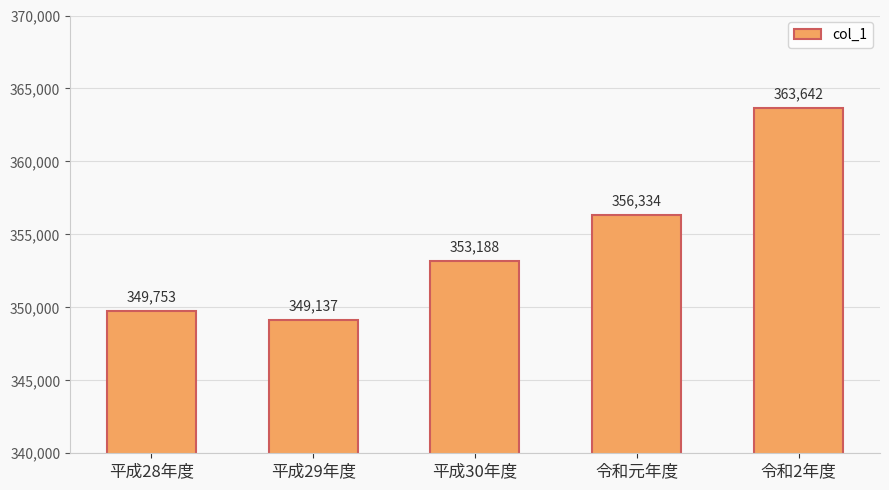

At which category does the chart reach its minimum across all series?

平成29年度